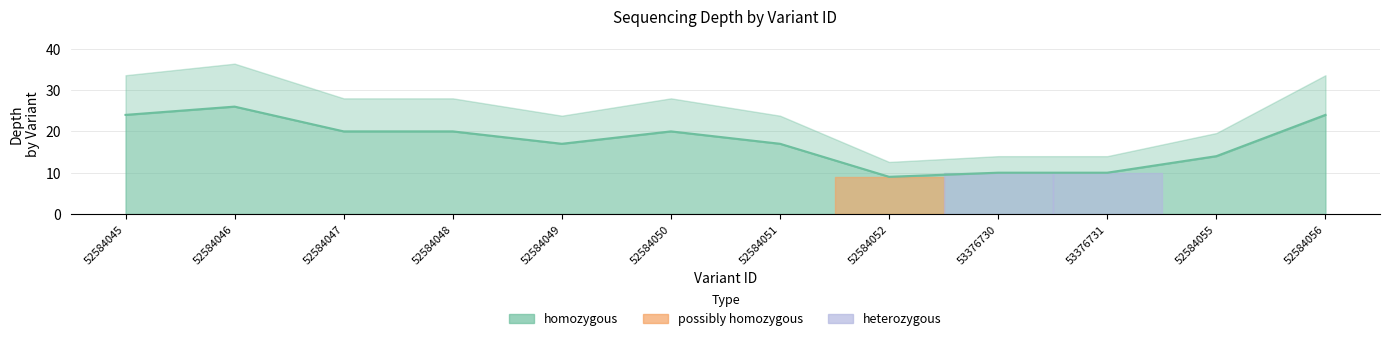

What position from the right is 52584051?

6